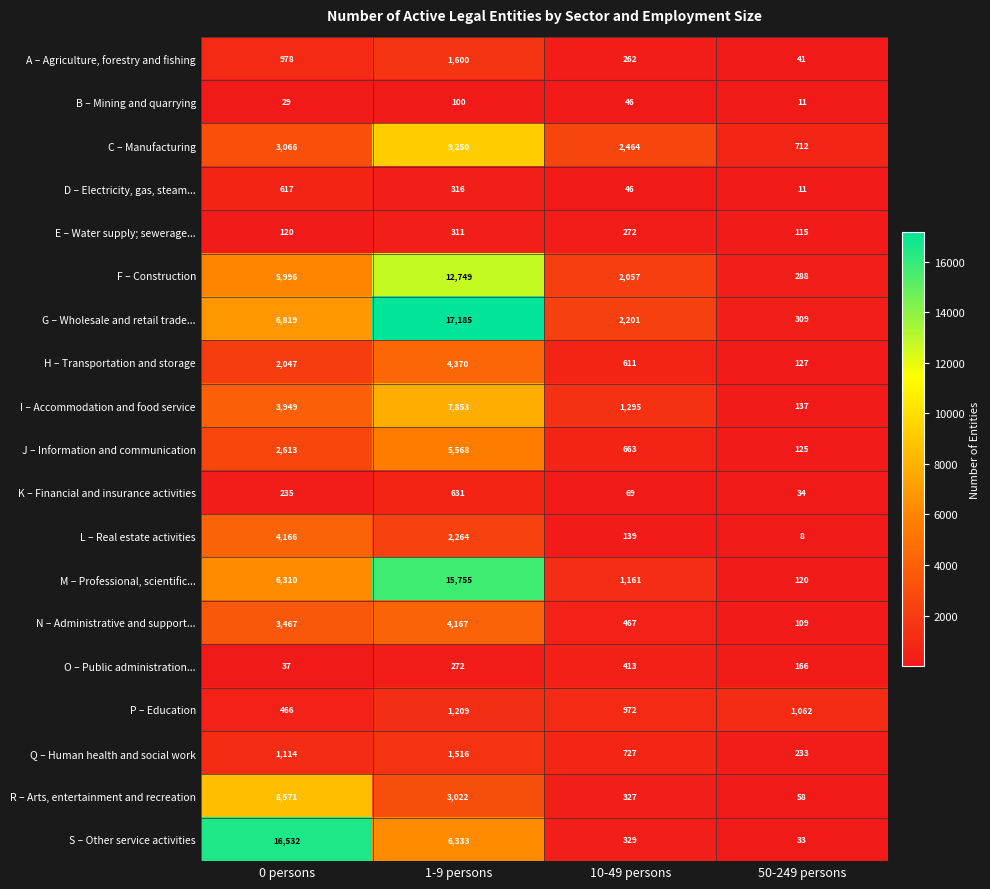

True or false: K – Financial and insurance activities has a value of 9 at 50-249 persons.

False